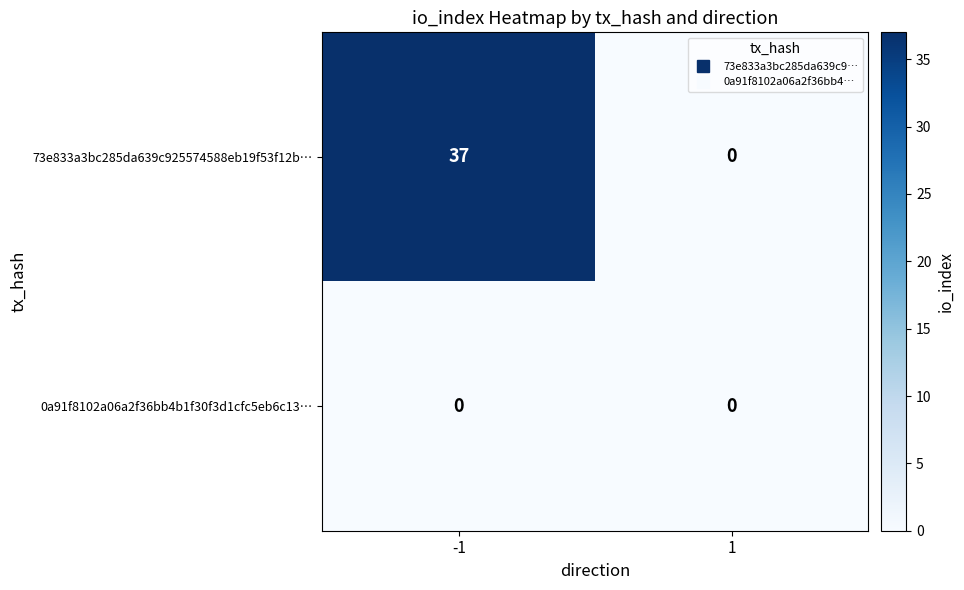

Reading right to left, what are all the values shown in this chart?

73e833a3bc285da639c925574588eb19f53f12b…: 0	37
0a91f8102a06a2f36bb4b1f30f3d1cfc5eb6c13…: 0	0